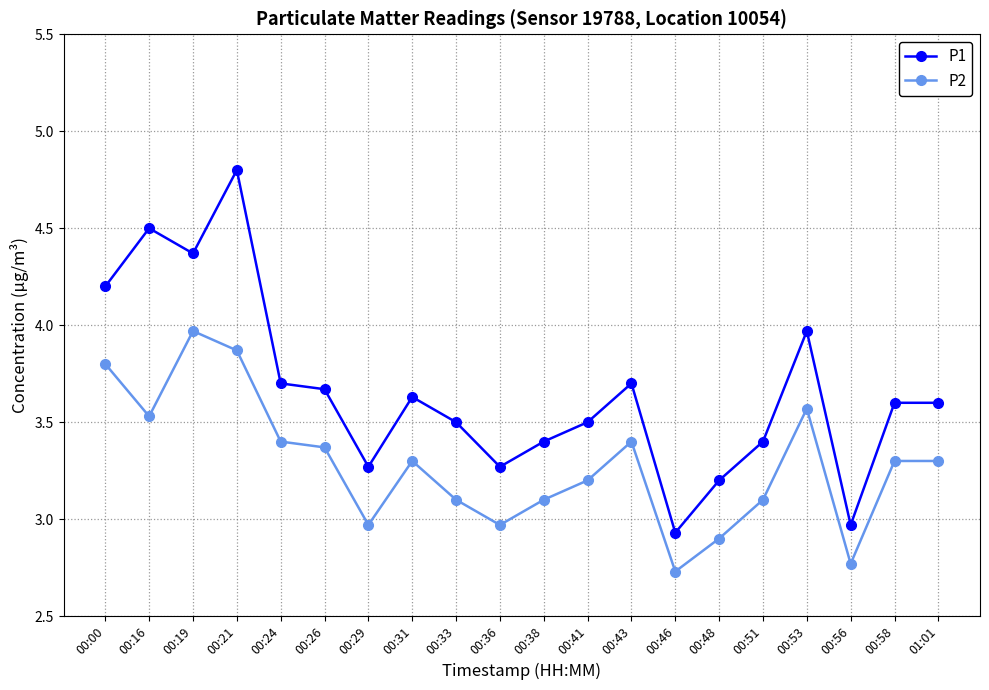

True or false: P2 and P1 intersect in this chart.

False